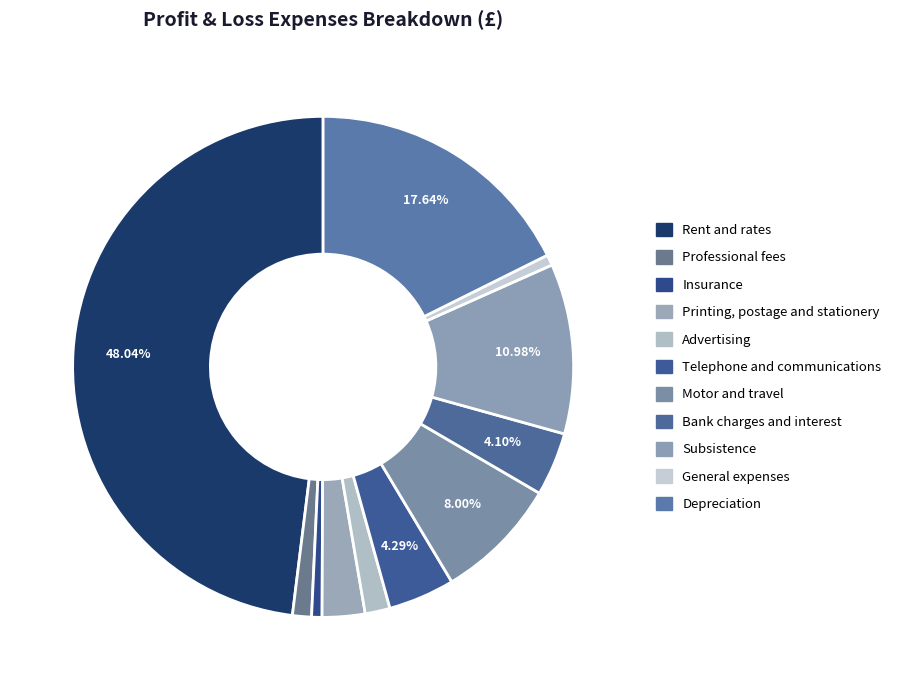

How many segments does this pie chart have?

11